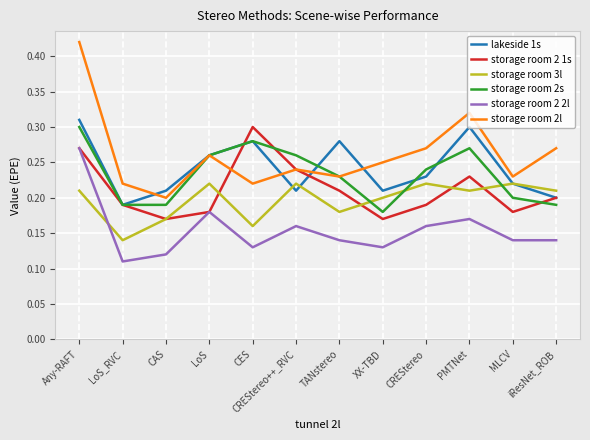

Which series has the largest range (max minus min)?

storage room 2l